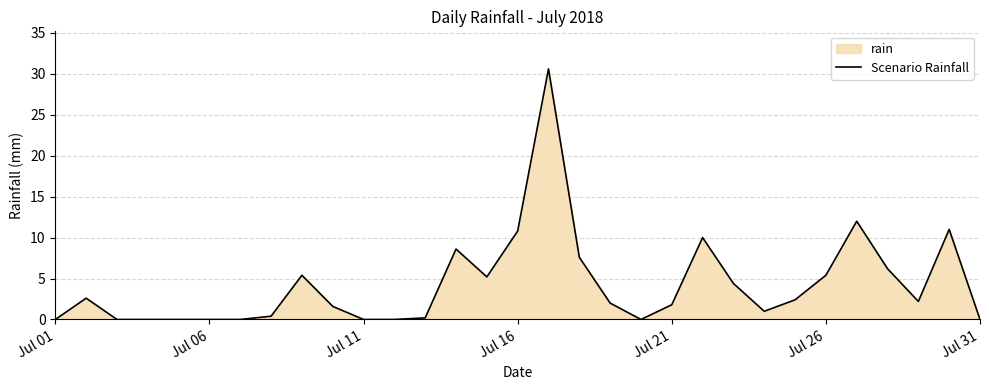

The value at Jul 31 is -11.1. True or false?

False